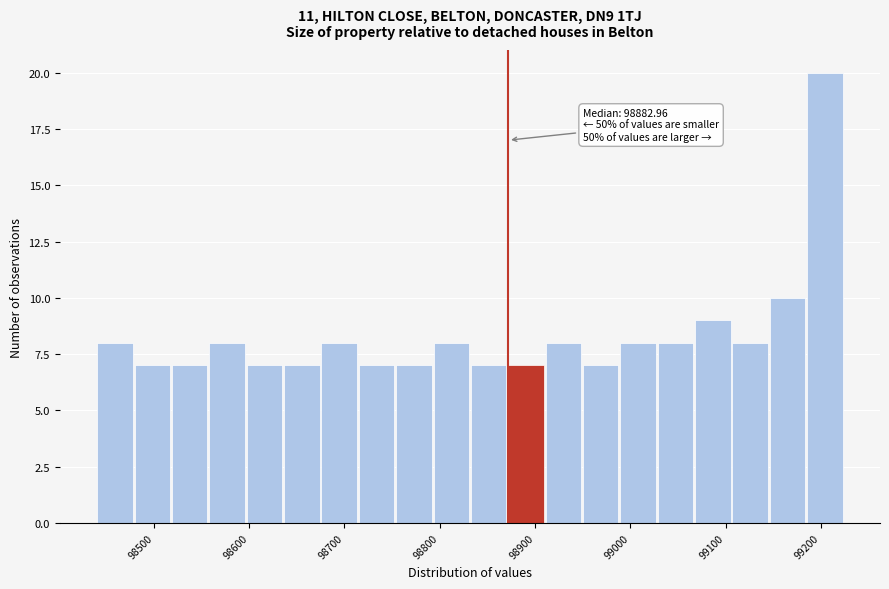

Read against the x-axis, roughly where is the centre of the tallest bar?

99200